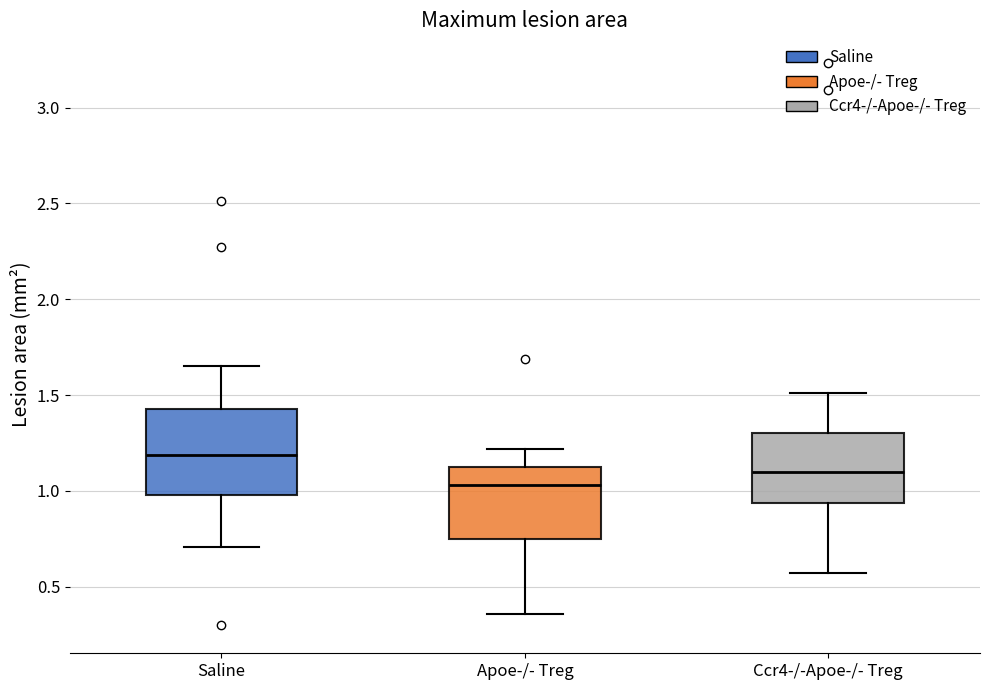

Which box is the tallest, from its lower edge to its upper edge?

Saline